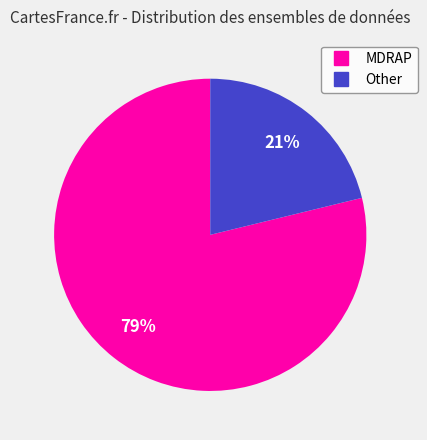

Count the number of slices in the pie.

2